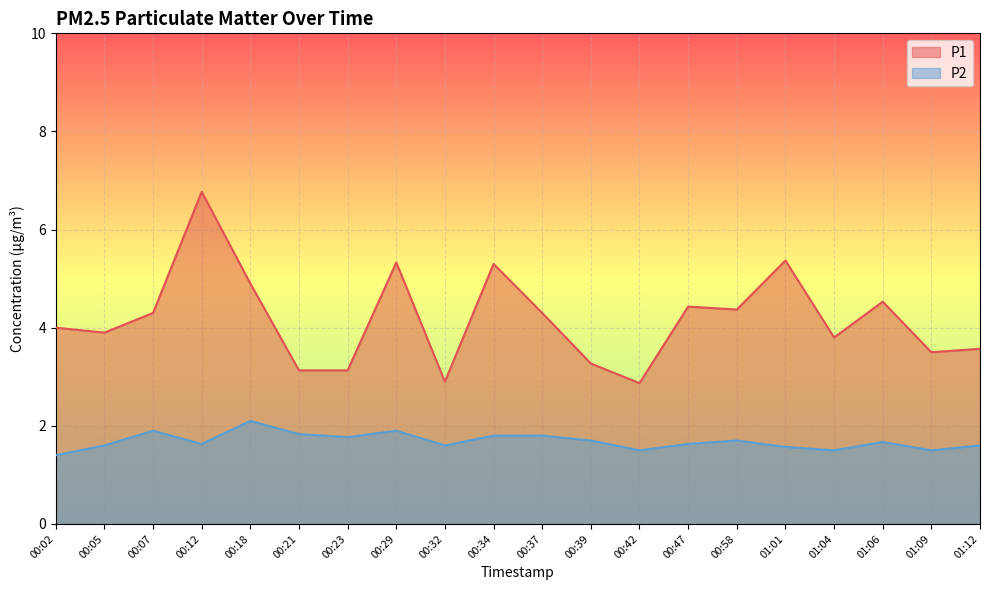

True or false: P2 has a value of 1.6 at 00:12.

True